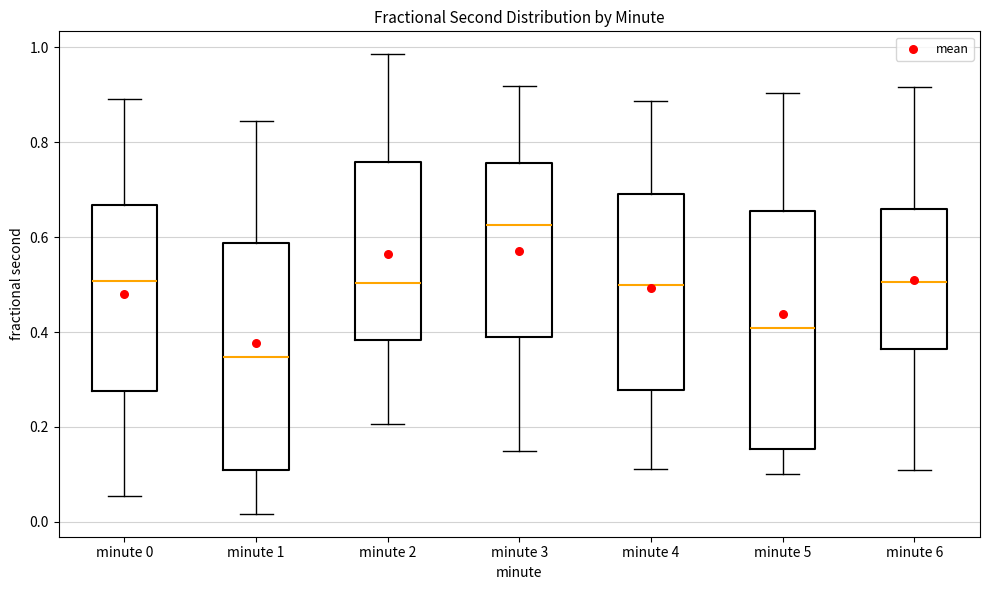

Which box has the lowest median line?

minute 1